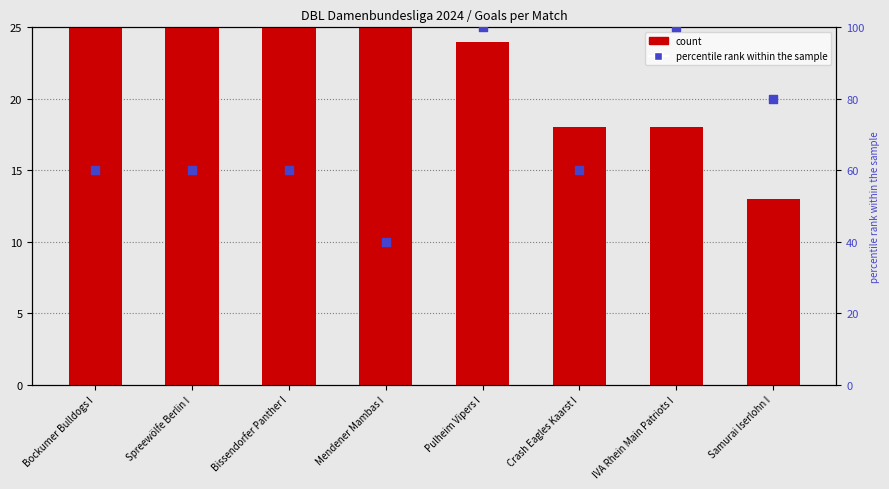

Which series has the largest Y range (max minus min)?

percentile rank within the sample